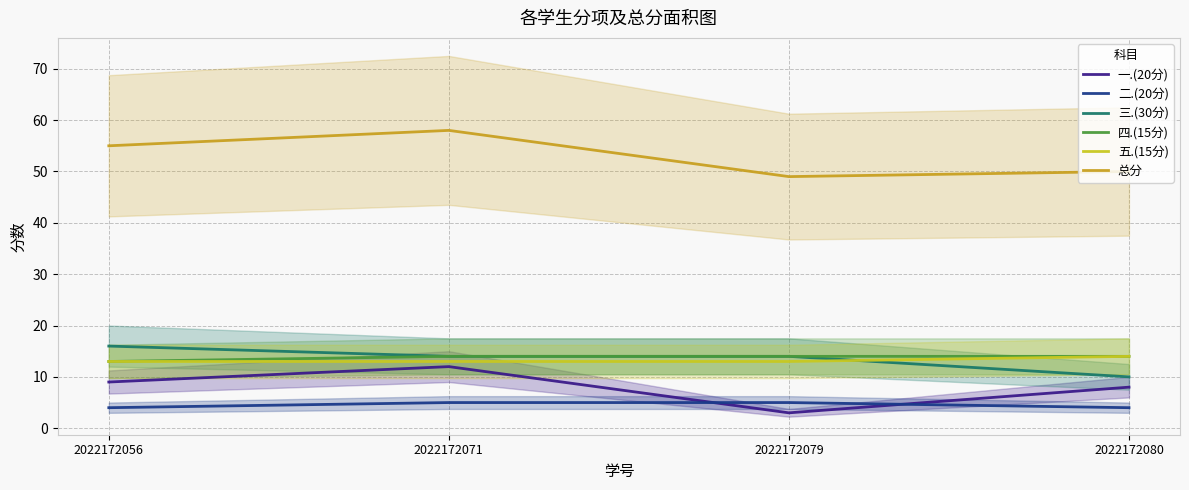

What is the approximate value of 一.(20分) at 2022172079?

3